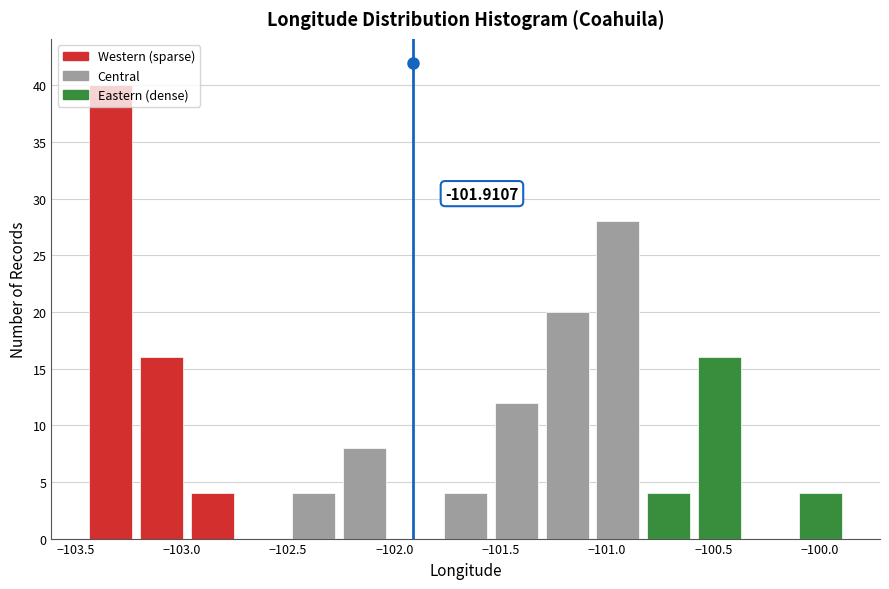

Over which range of the x-axis is the bar tallest?

-103.45 to -103.20